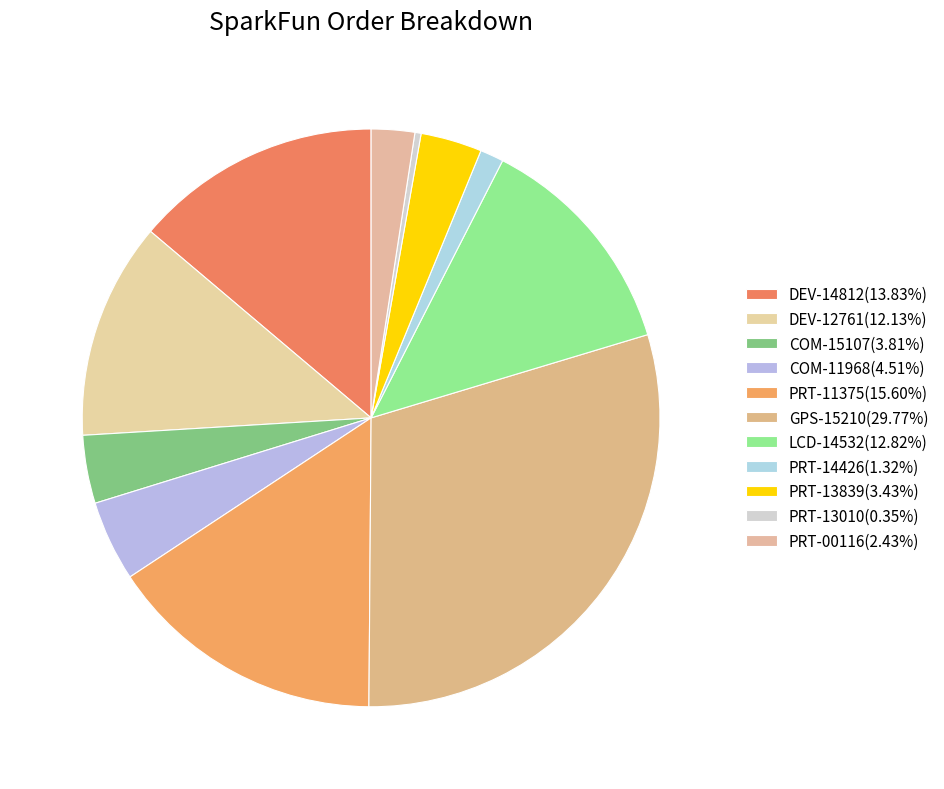

Combined, what portion of the pie is LCD-14532 and COM-15107?

16.6%